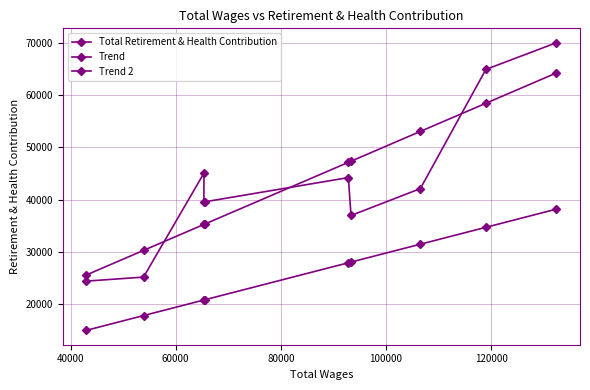

Is the value of Trend 2 at 7 greater than the value of Trend at 8?

No